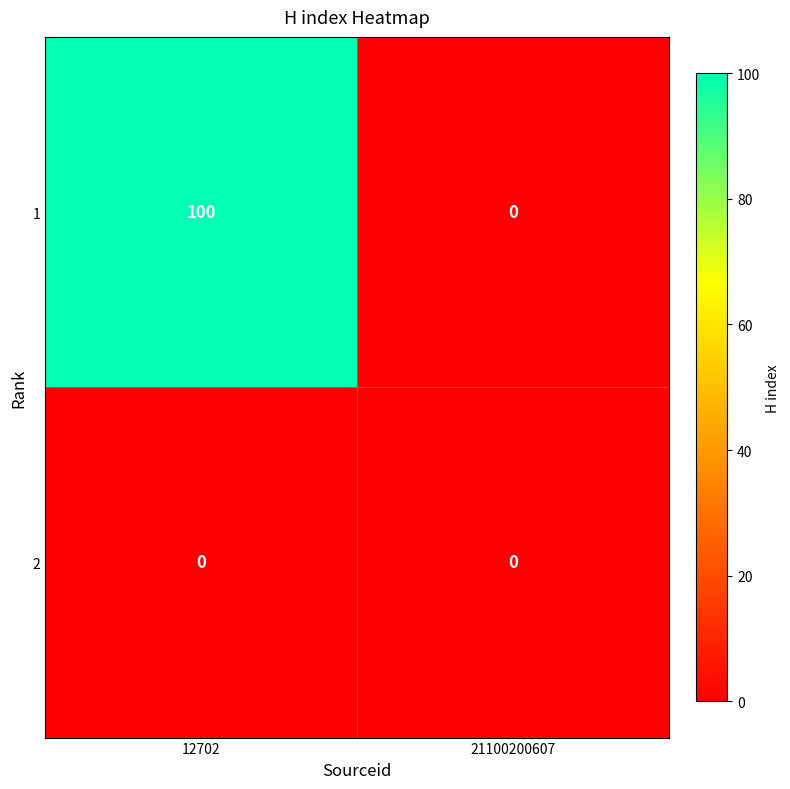

The 1 series shows 53 at 21100200607. True or false?

False